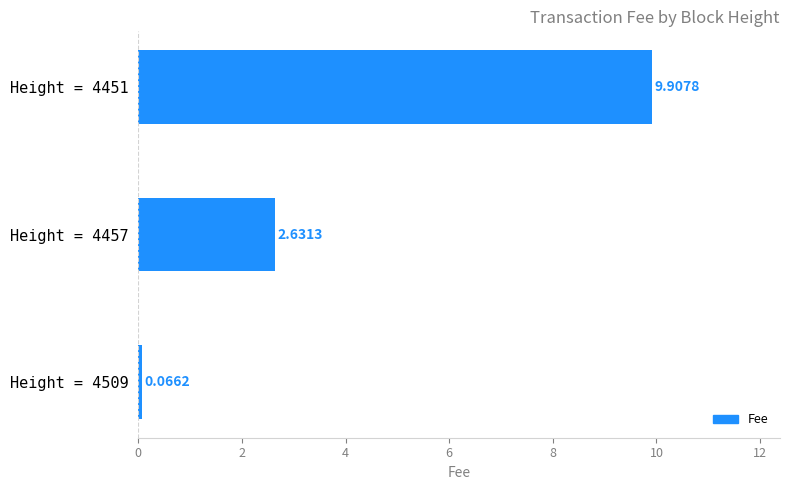

Rank the categories by value from lowest to highest.

Height = 4509, Height = 4457, Height = 4451